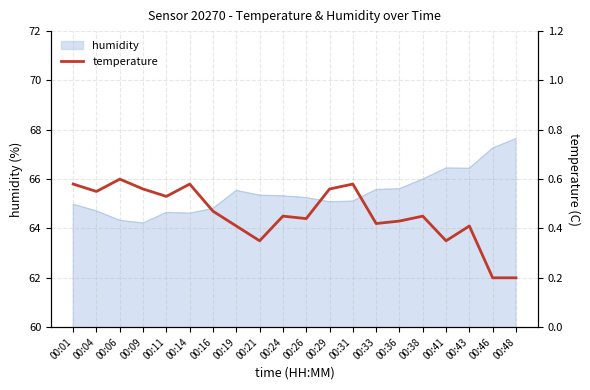

The humidity series shows 43.6 at 00:21. True or false?

False